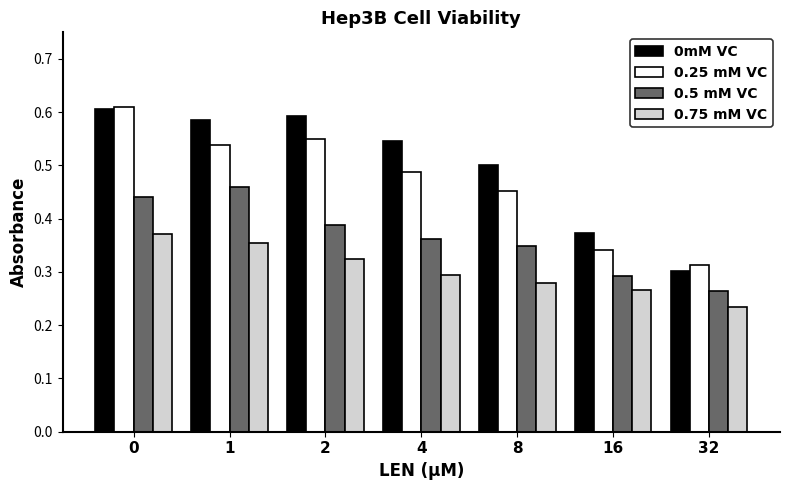

Rank the series by their average value, from lowest to highest.

0.75 mM VC, 0.5 mM VC, 0.25 mM VC, 0mM VC